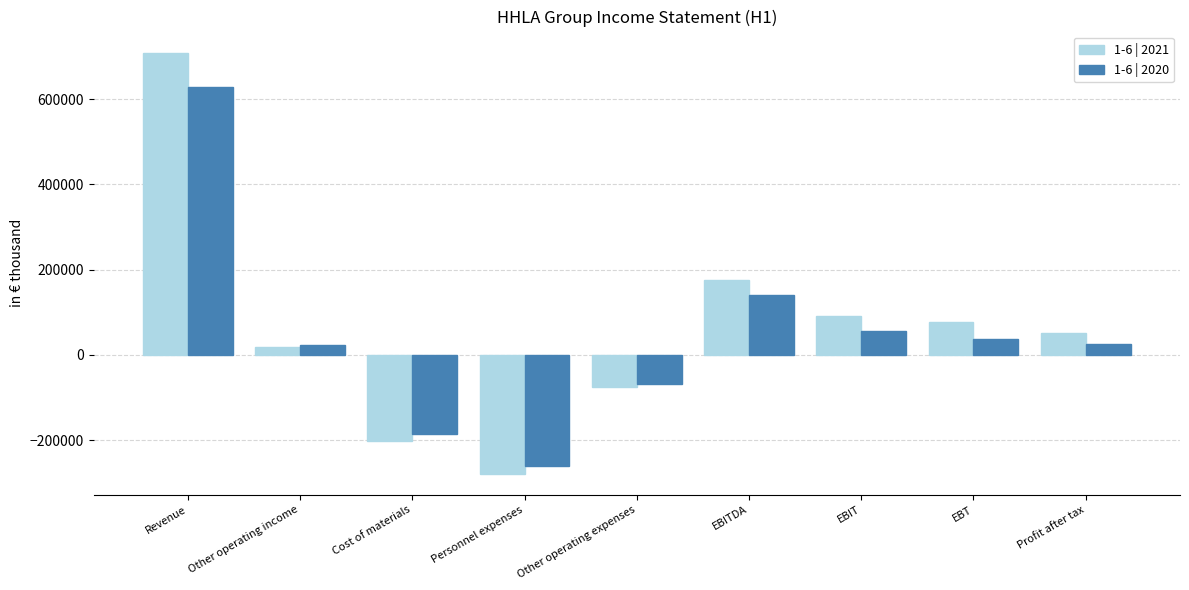

How many groups of bars are there?

9